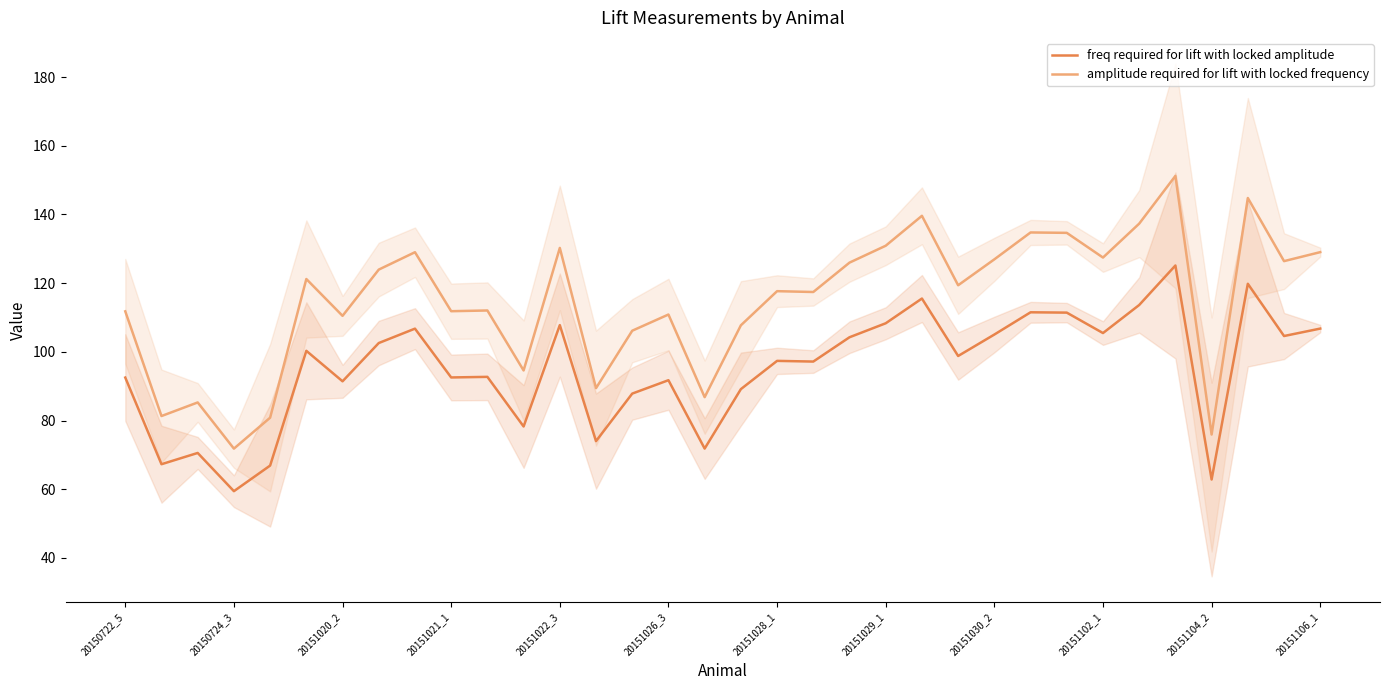

The freq required for lift with locked amplitude series shows 84.1 at 30. True or false?

False